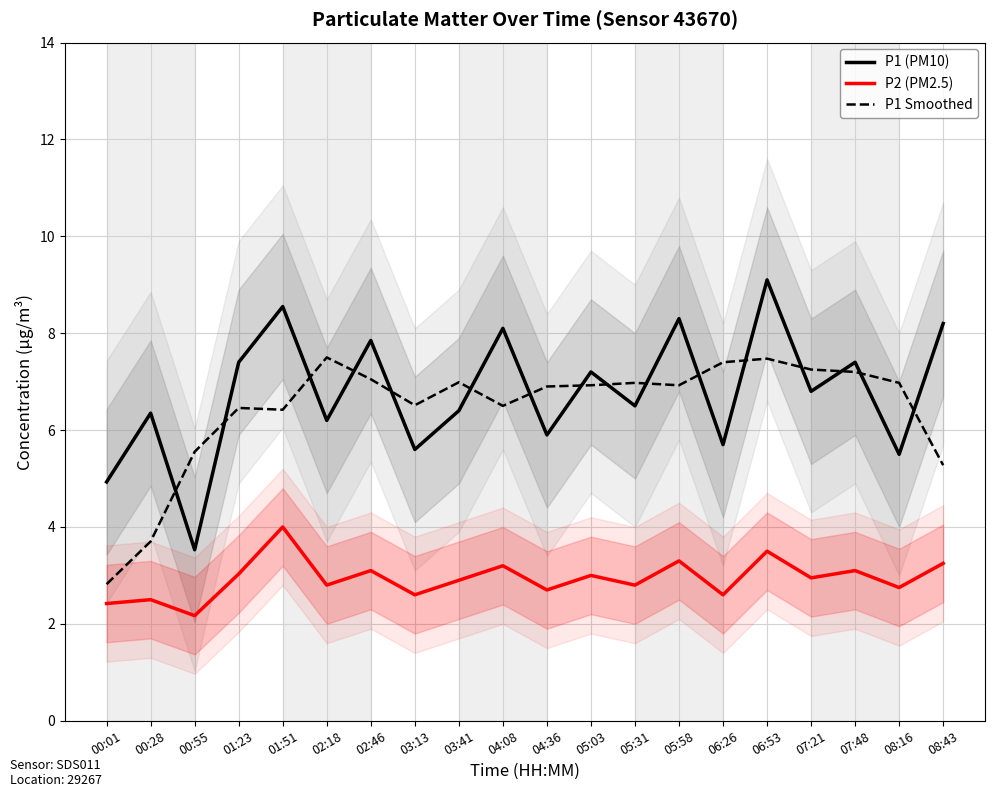

At which category does P2 (PM2.5) reach its first local valley?

00:55